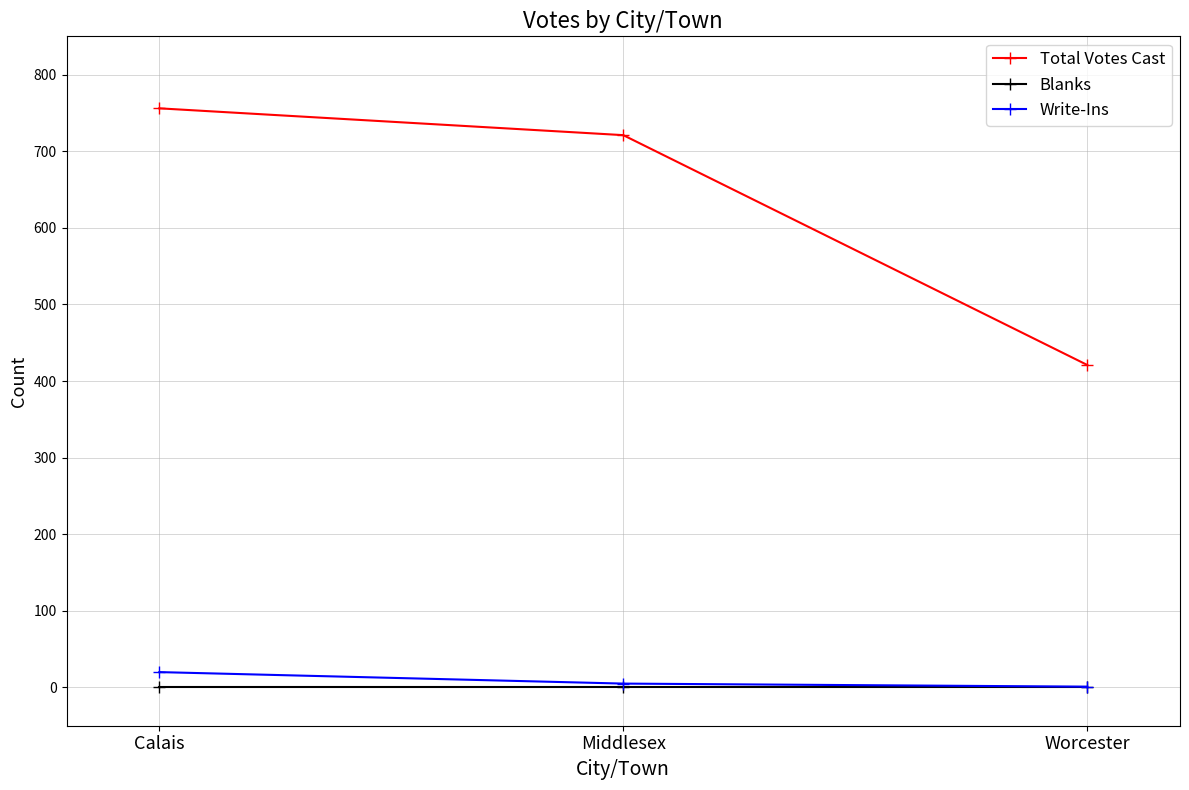

Between Calais and Worcester, which series saw the biggest shift?

Total Votes Cast